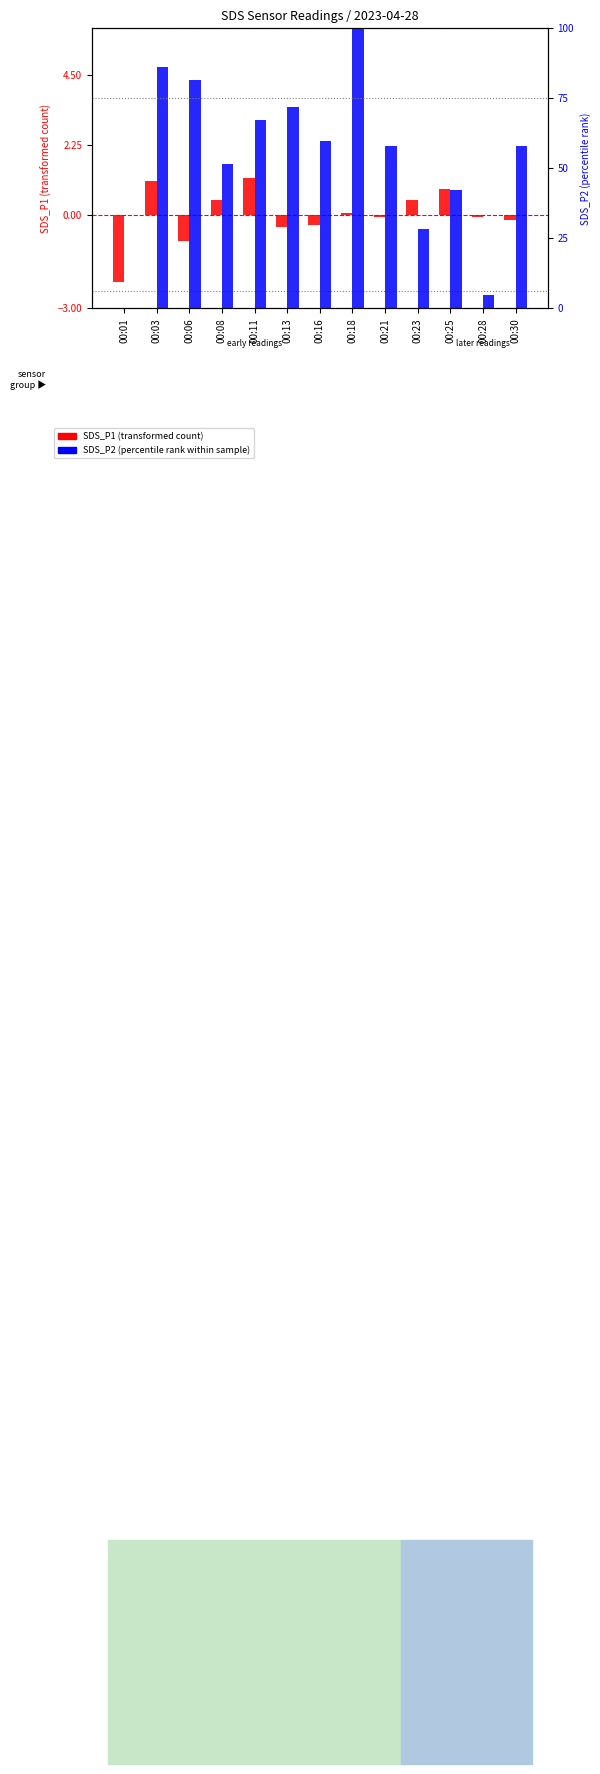

Which series has the largest total across all categories?

SDS_P2 (percentile rank within sample)